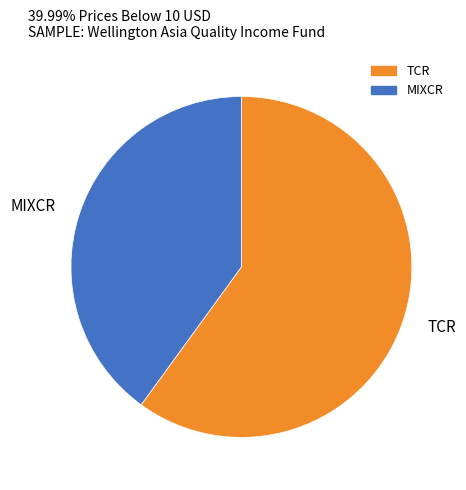

Count the number of slices in the pie.

2